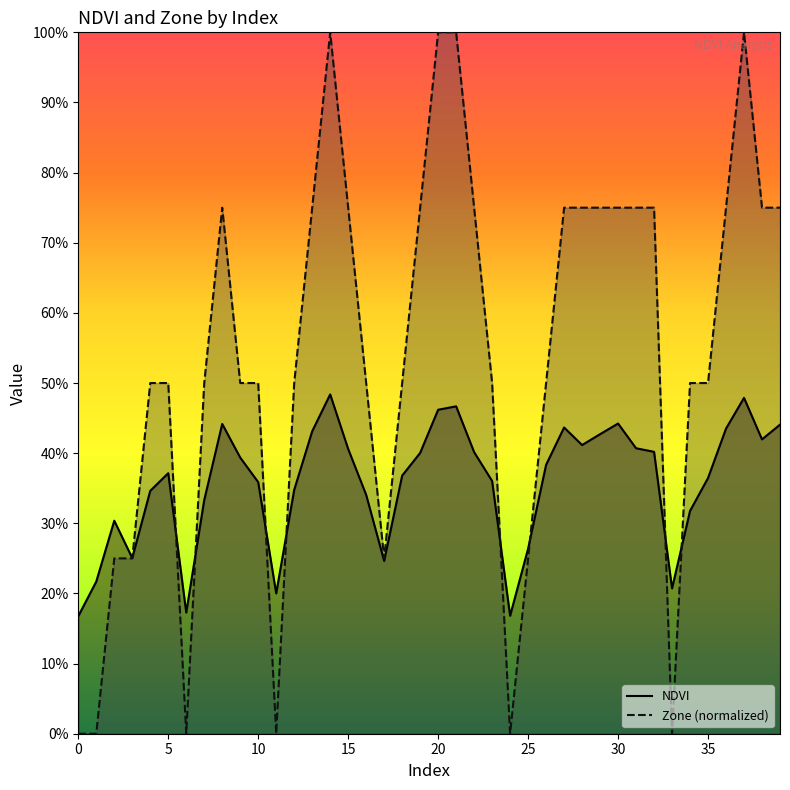

What is the difference between the maximum and minimum values in the NDVI series?

0.3